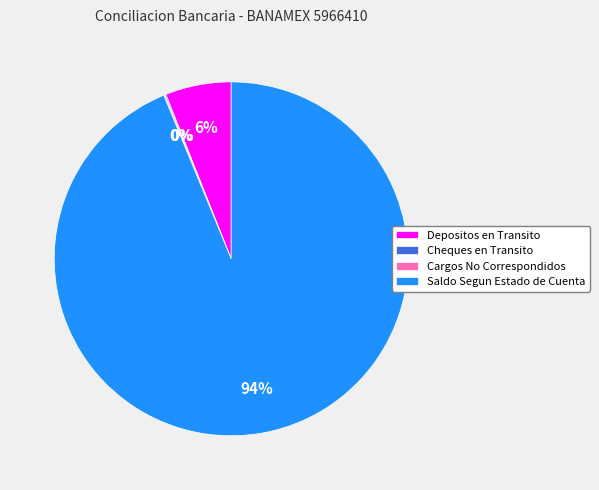

To the nearest percent, what percentage of the pie is Depositos en Transito?

6%